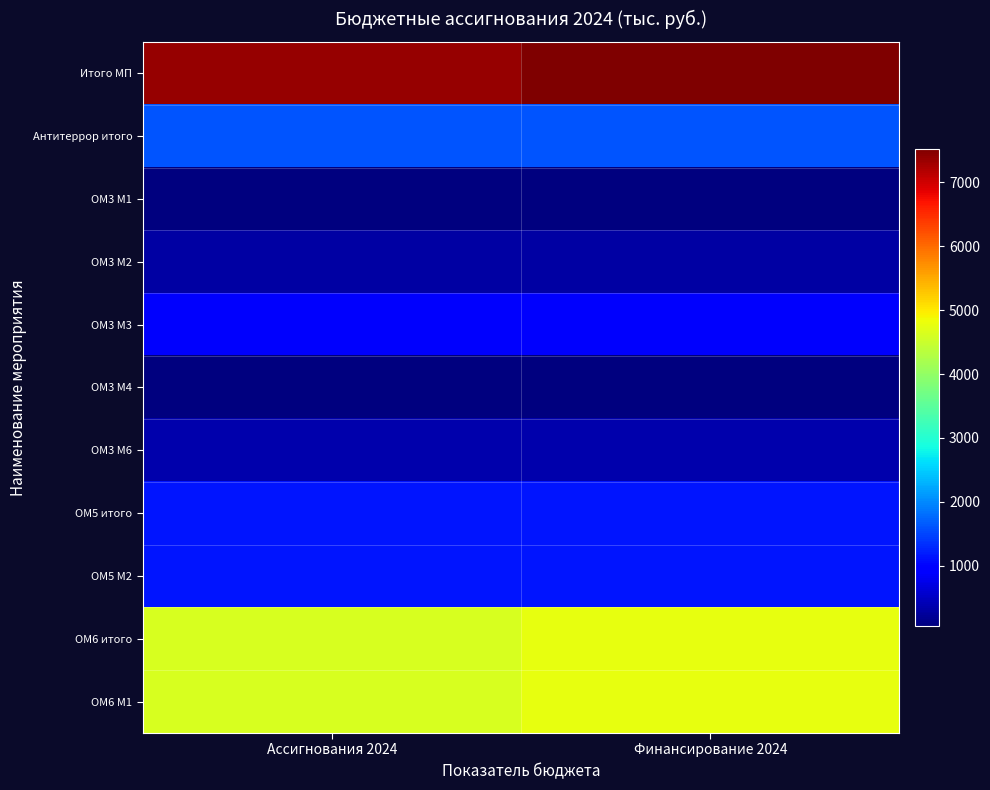

Between Финансирование 2024 and Ассигнования 2024, which is larger?

Финансирование 2024